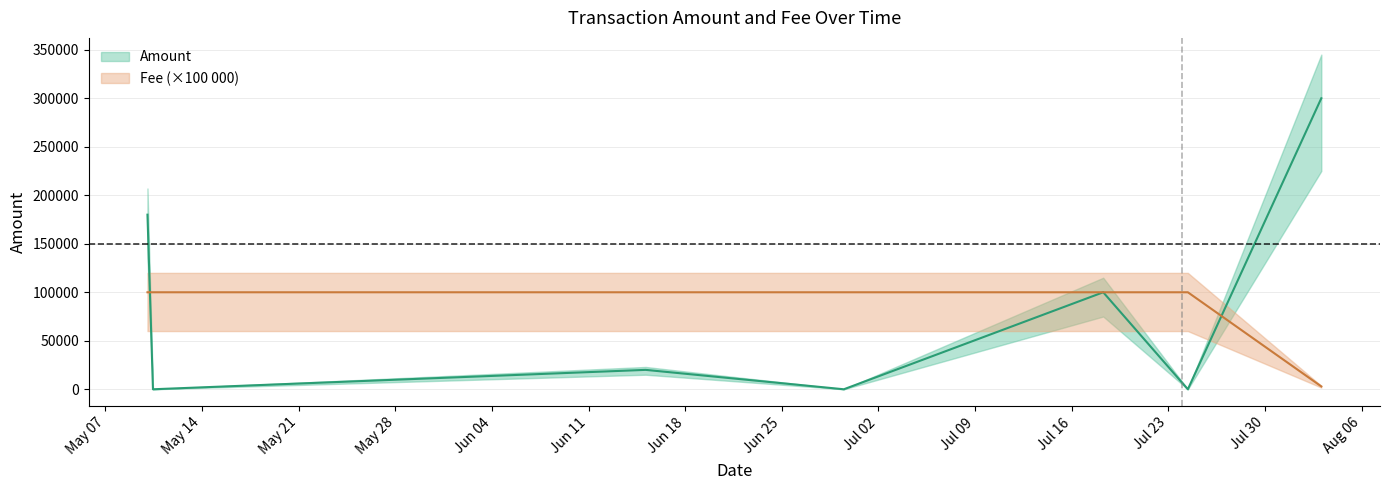

Count the number of categories in the chart.

7